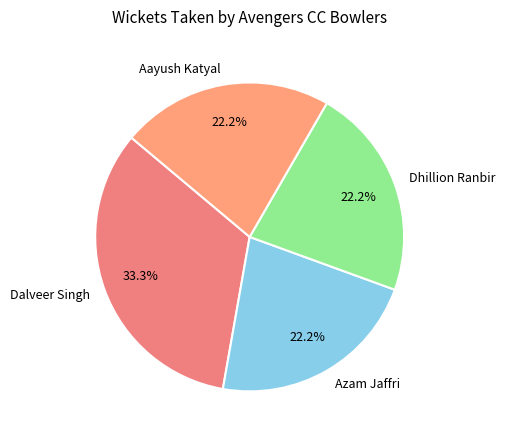

What is the ratio of the value at Aayush Katyal to the value at Dhillion Ranbir?

1.0